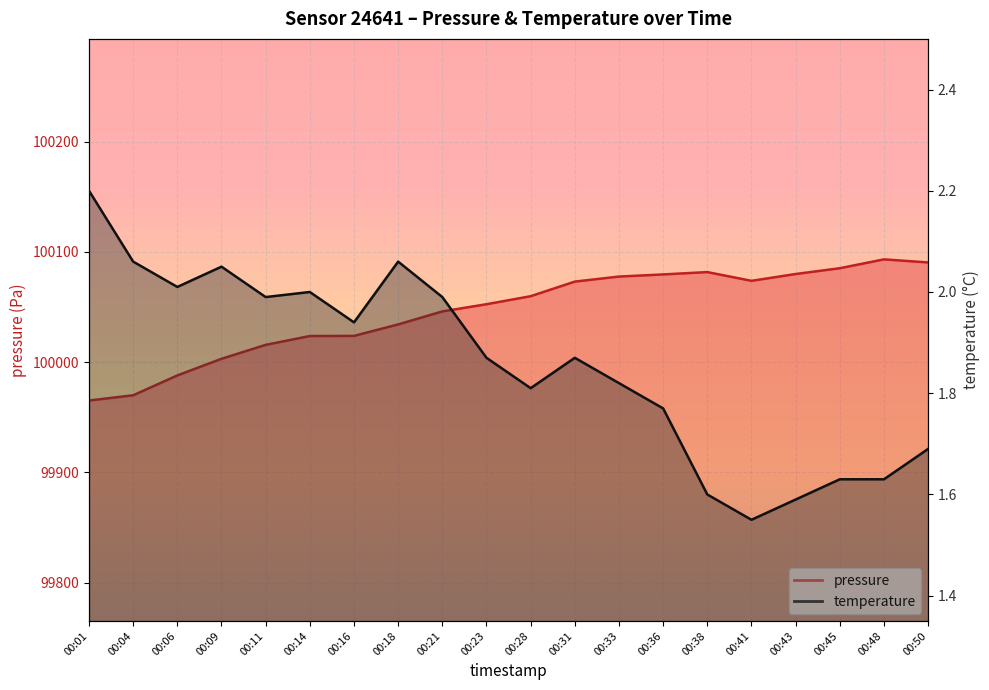

What is the value of the pressure point at the 8th from the left?

100034.2